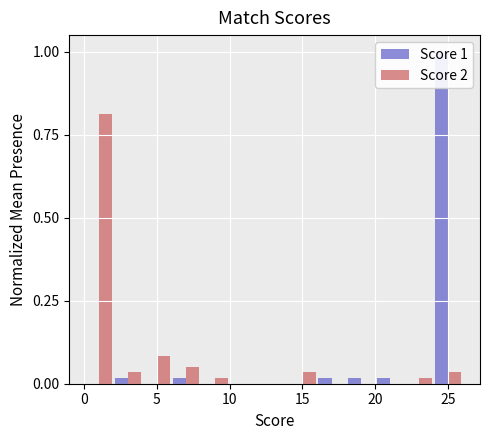

Is it true that Score 1 equals 0.5 at 25?

False